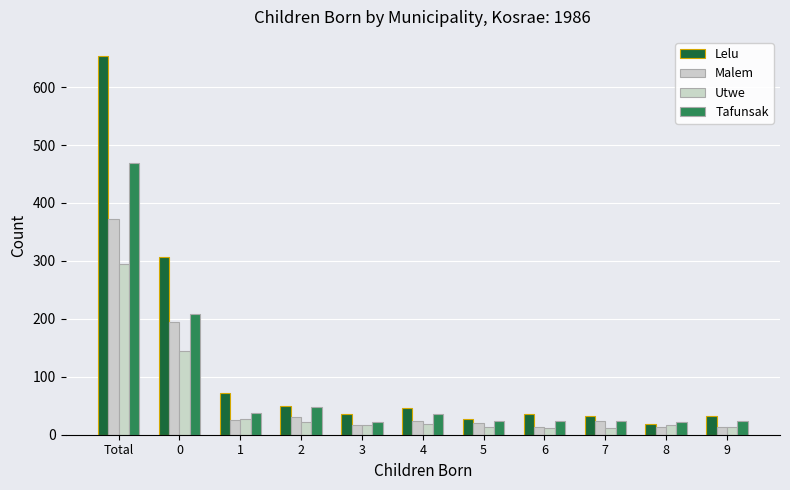

List the labels in order of Utwe value, smallest first.

6, 7, 9, 5, 8, 3, 4, 2, 1, 0, Total